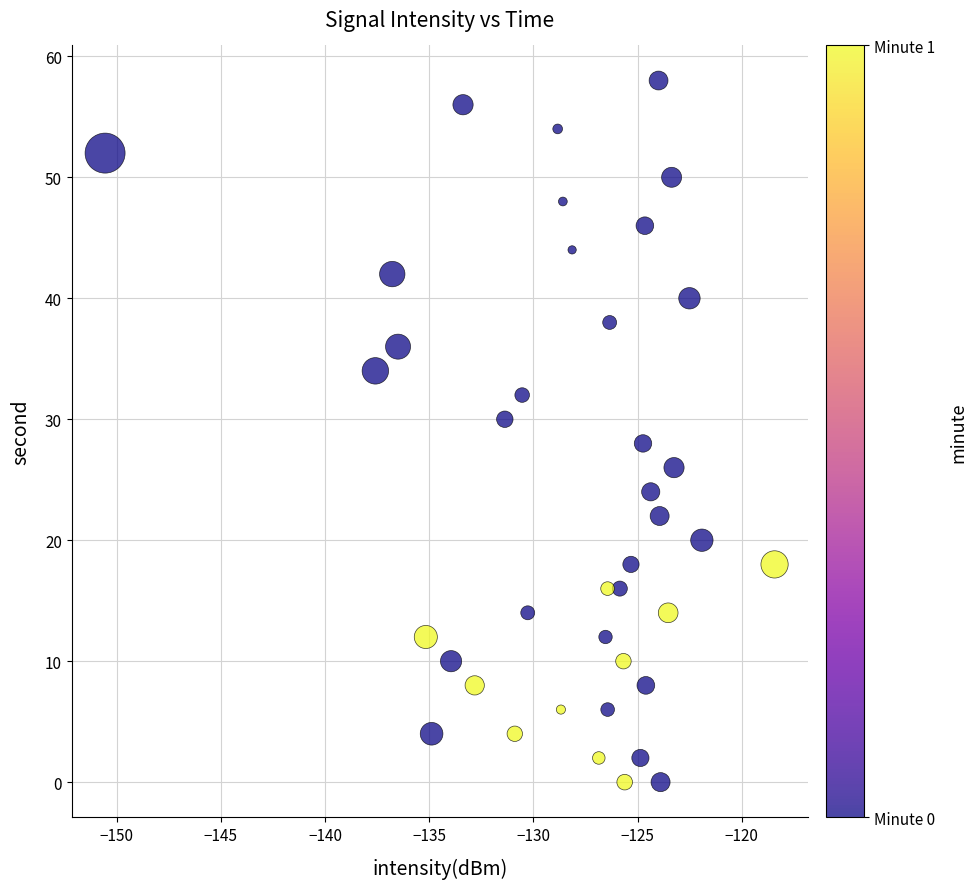

What is the range of Y values (max minus min)?

58